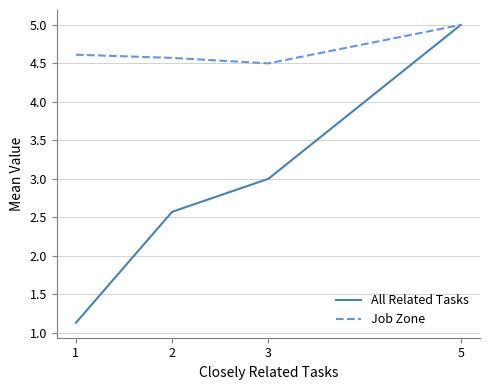

Is it true that All Related Tasks equals 1.1 at 1?

True